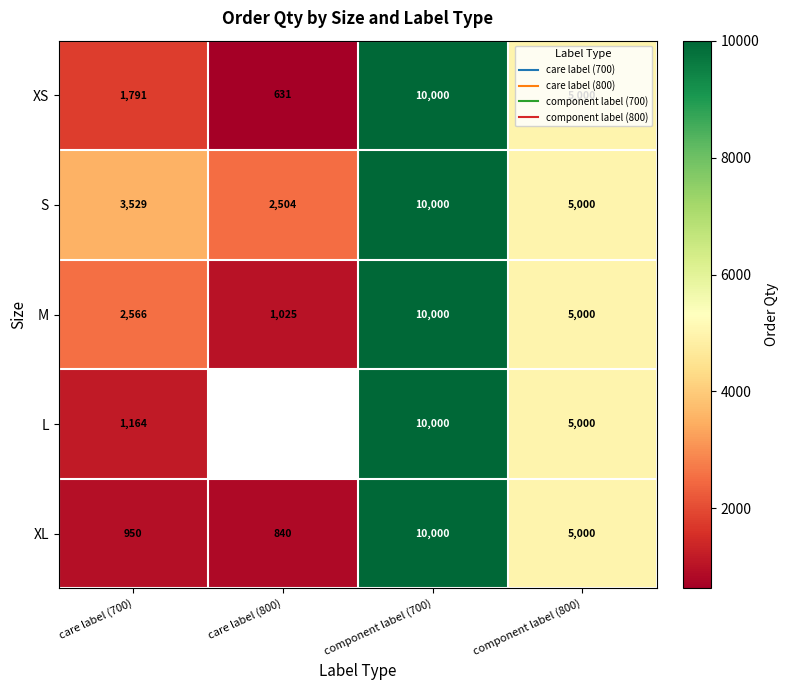

Where does the S series first go above 5000?

component label (700)